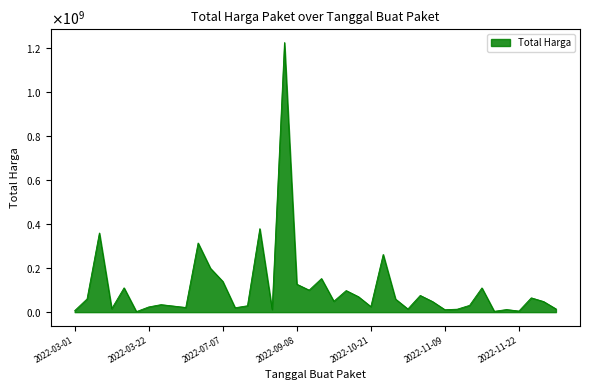

Is this an area chart (filled region under the line)?

Yes